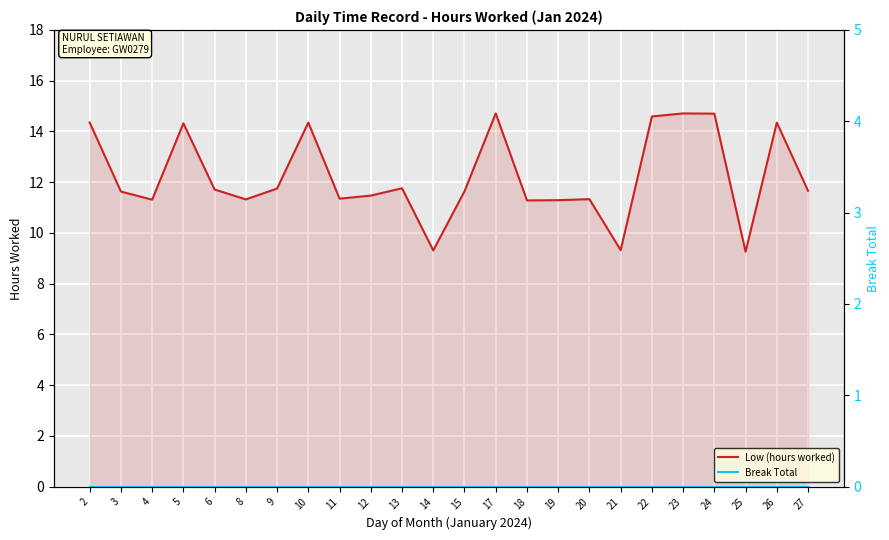

Which series has the largest total across all categories?

Low (hours worked)